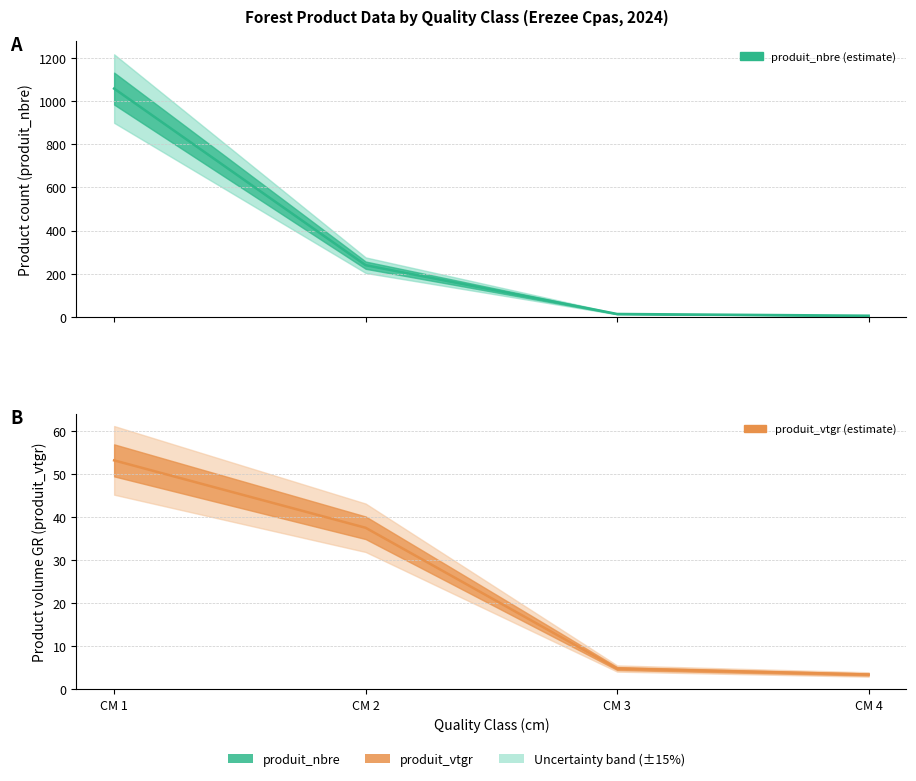

What is the difference between the produit_nbre (estimate) values at CM 3 and CM 4?

8.0